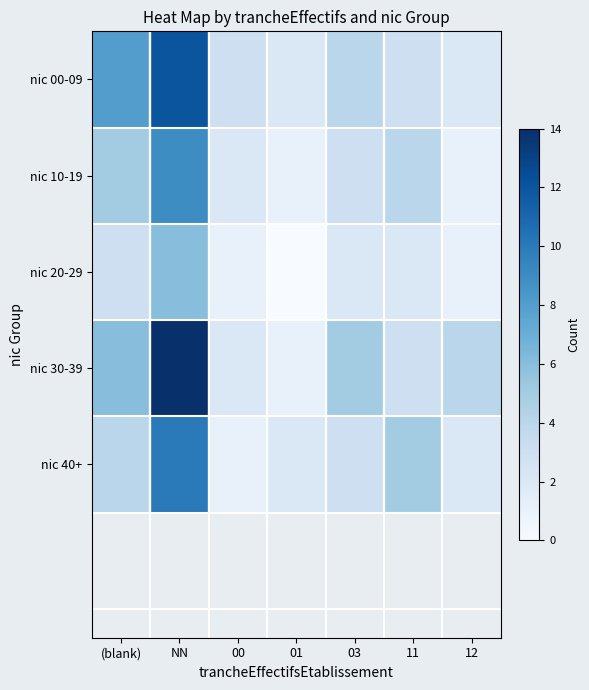

Which has a higher value, 00 or 03?

03